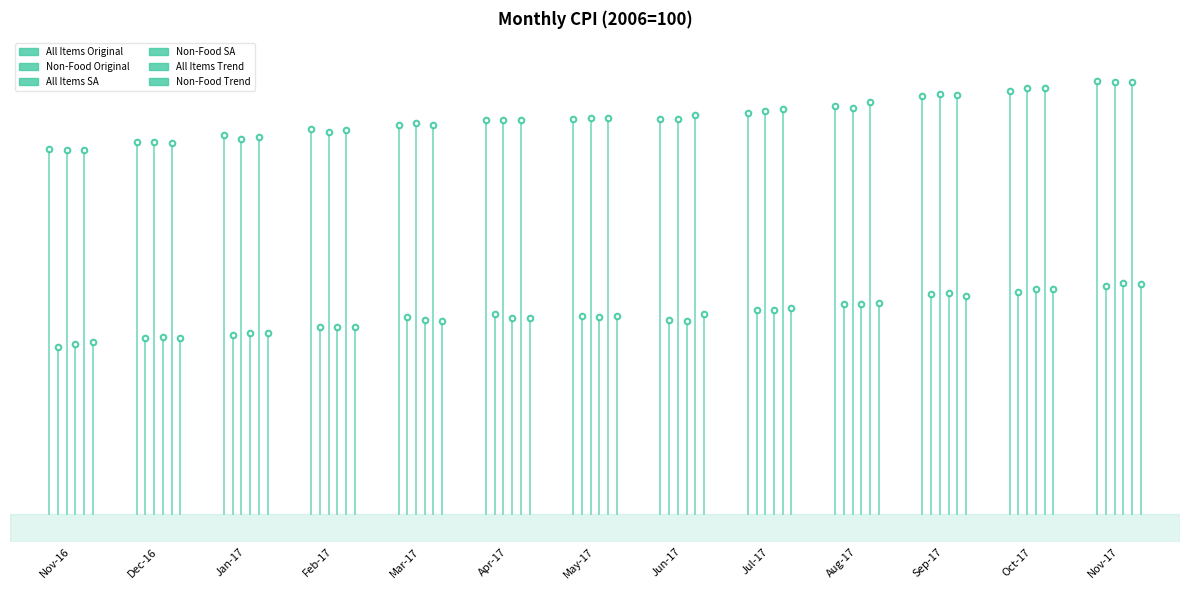

Is it true that All Items SA equals 91.5 at Nov-16?

False